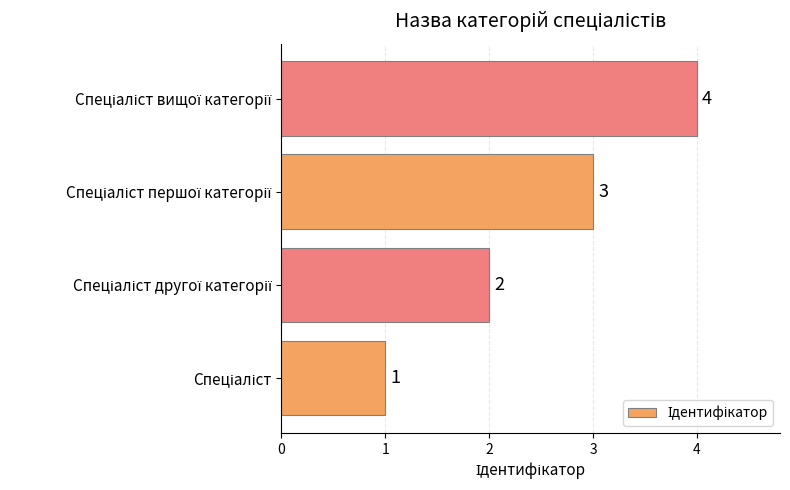

Count the values in the range 2 to 4.

3